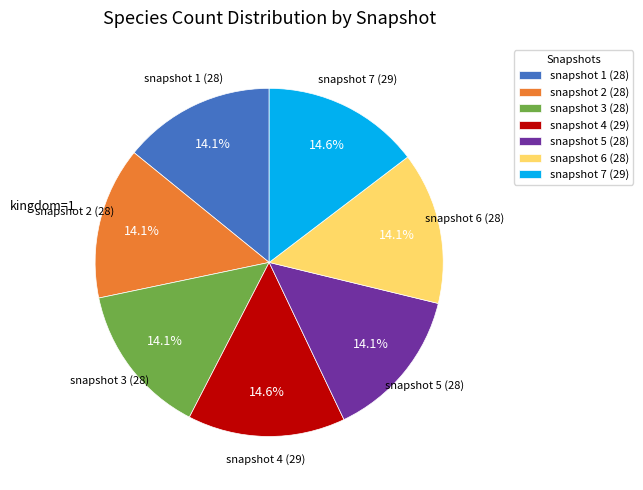

Approximately how many times larger is the value at snapshot 7 (29) compared to snapshot 1 (28)?

1.0